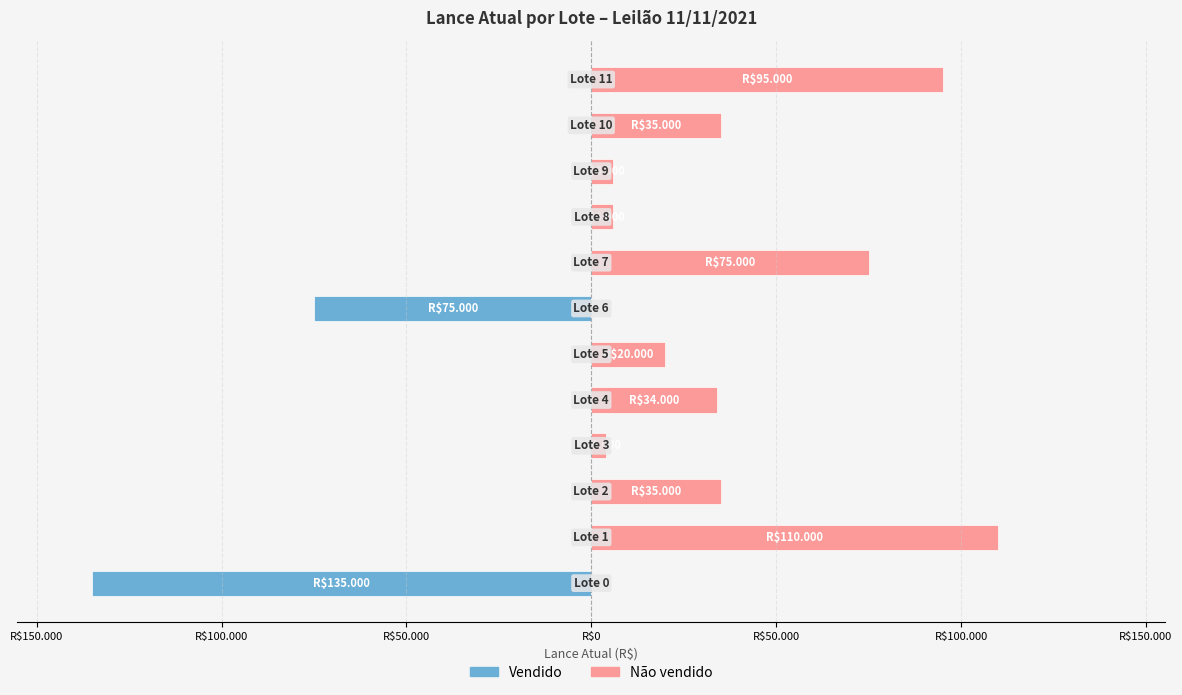

How many groups of bars are there?

12